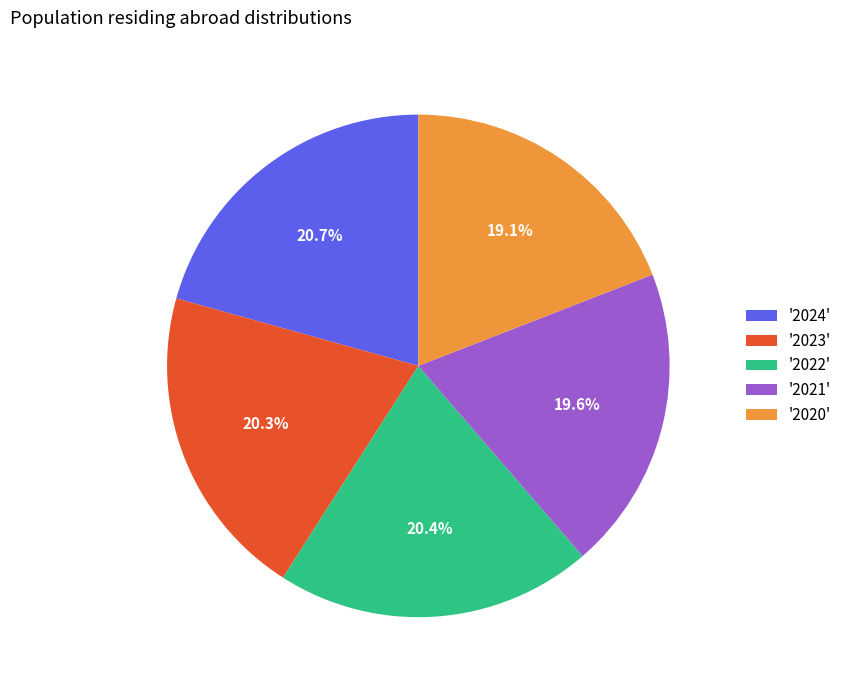

Approximately how many times larger is the value at '2020' compared to '2024'?

0.9